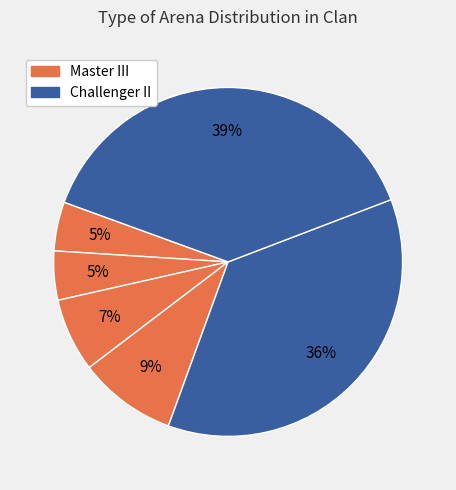

To the nearest percent, what is the average slice percentage?

17%